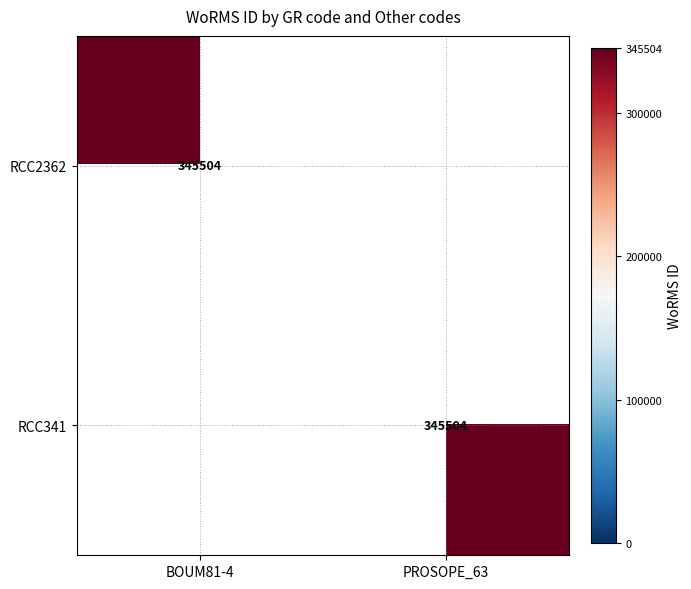

At how many categories does at least one series exceed 83352?

2